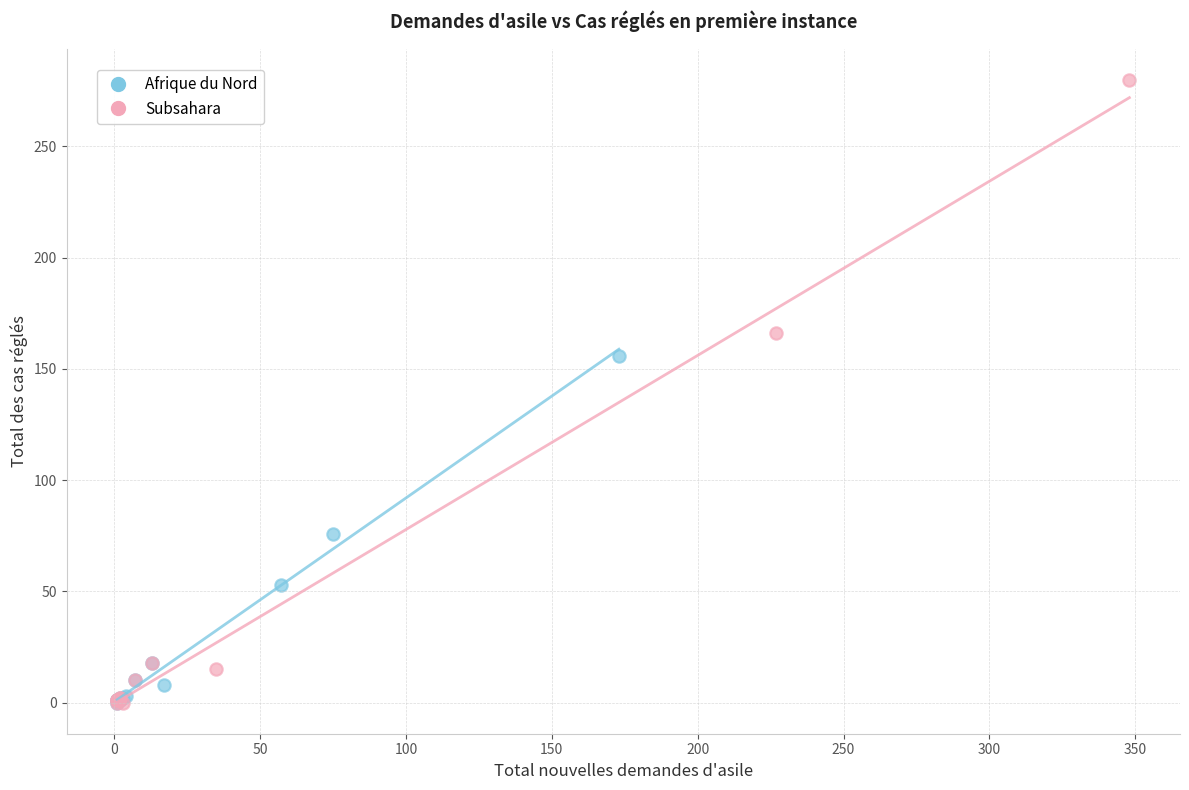

Which series has the largest Y range (max minus min)?

Subsahara